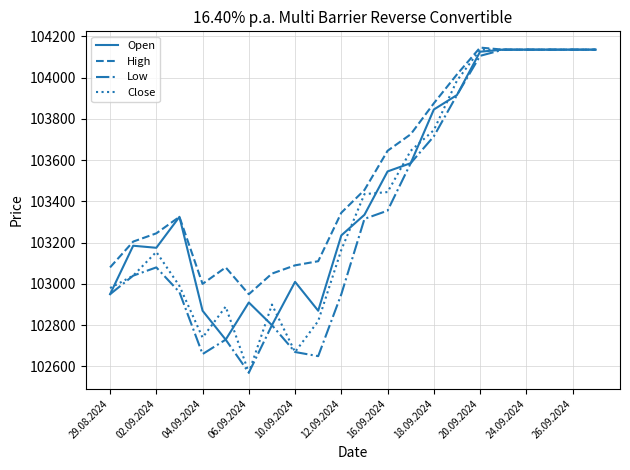

What is the maximum value shown in the chart?

104145